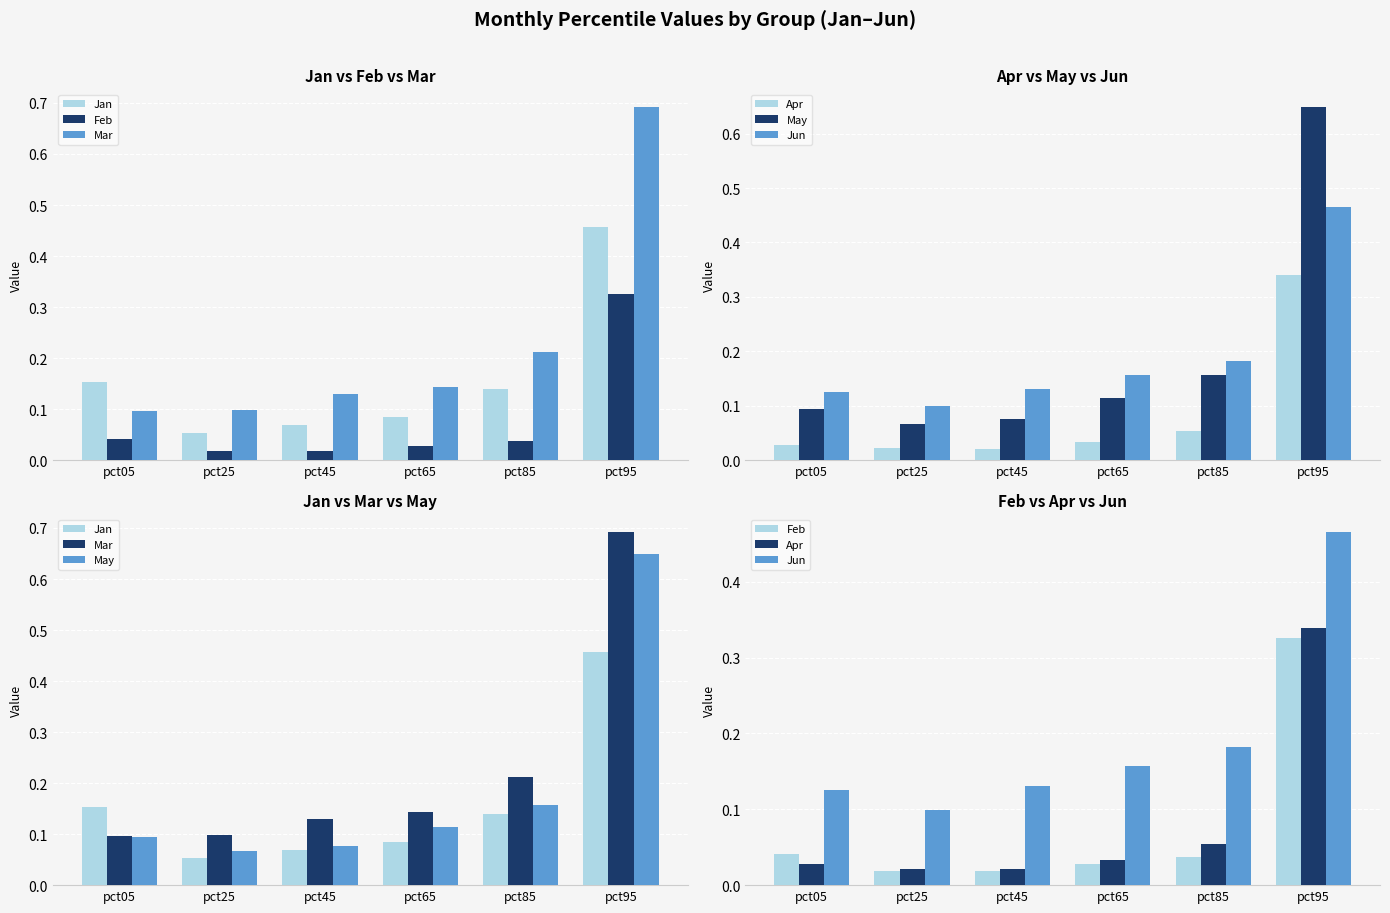

What is the difference between the maximum and minimum values in the Jun series?

0.4